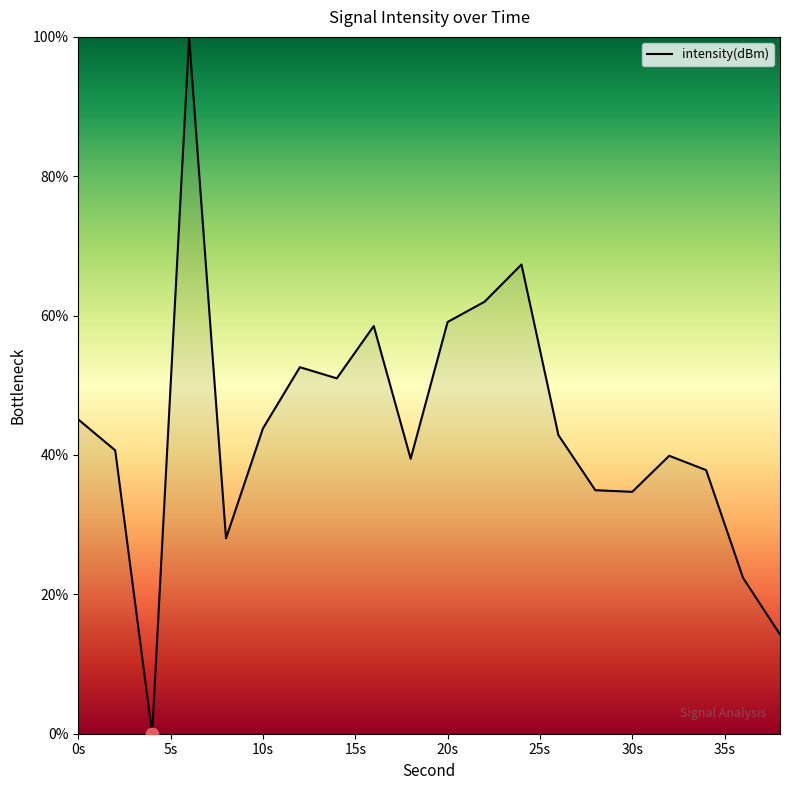

What is the difference between the maximum and minimum values?

100.0